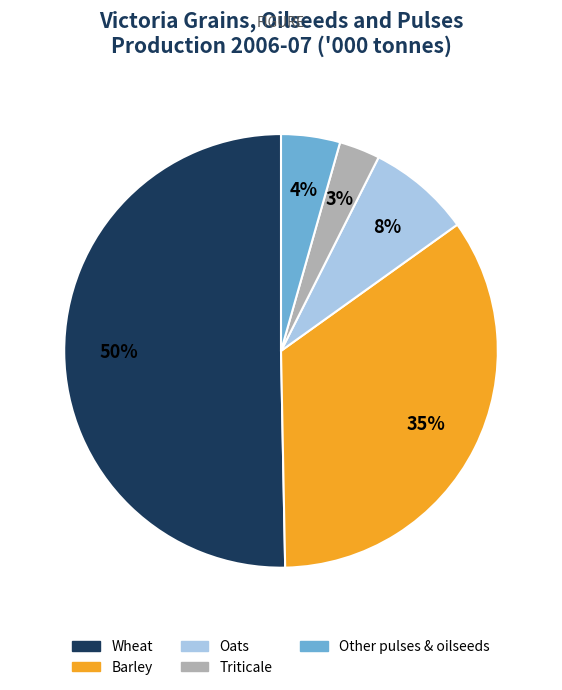

To the nearest percent, what is the difference between the largest and smallest slice percentages?

47%